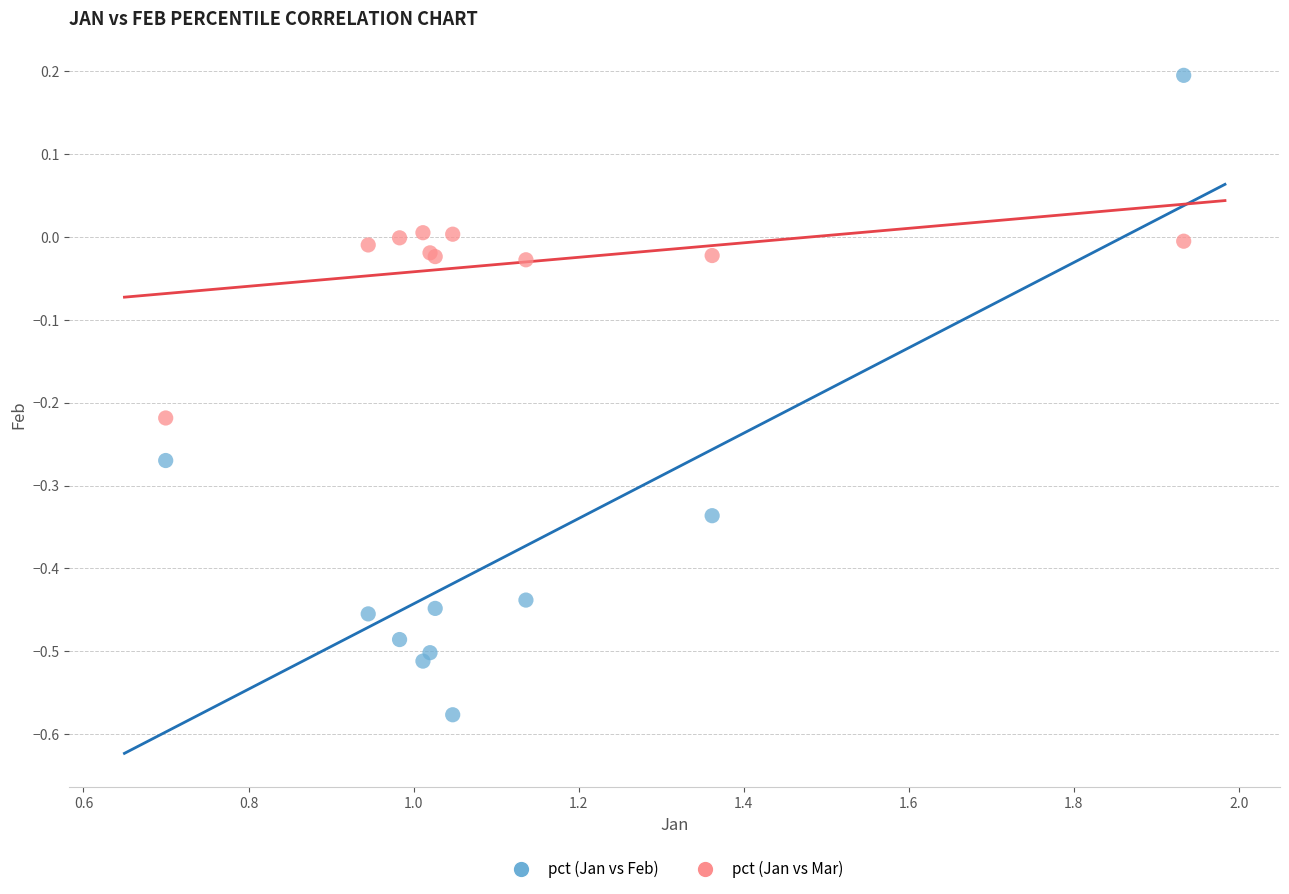

Which series contains the lowest Y value?

pct (Jan vs Feb)